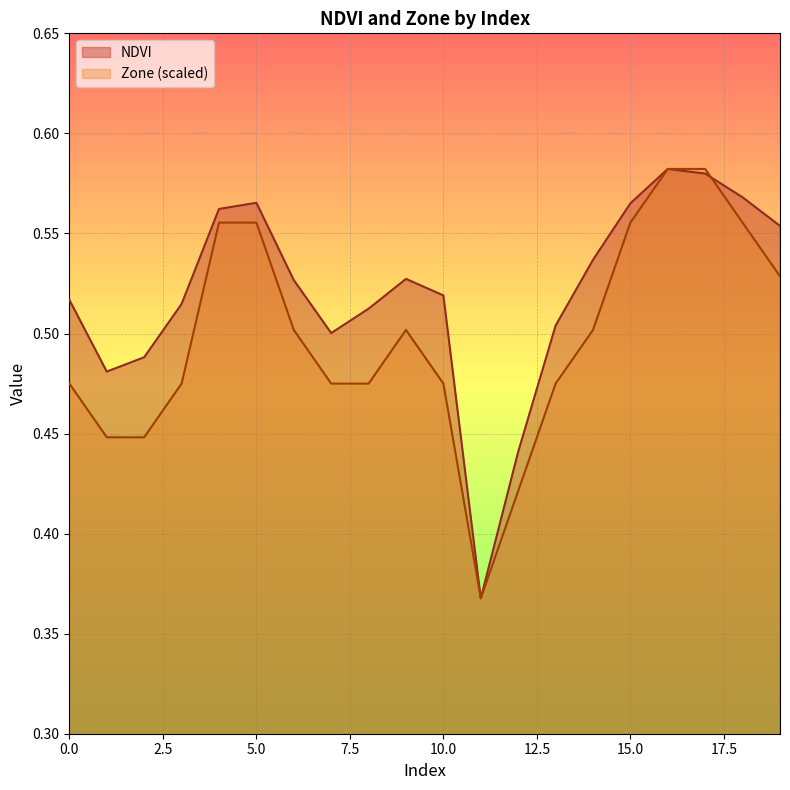

What is the minimum value shown in the chart?

0.4